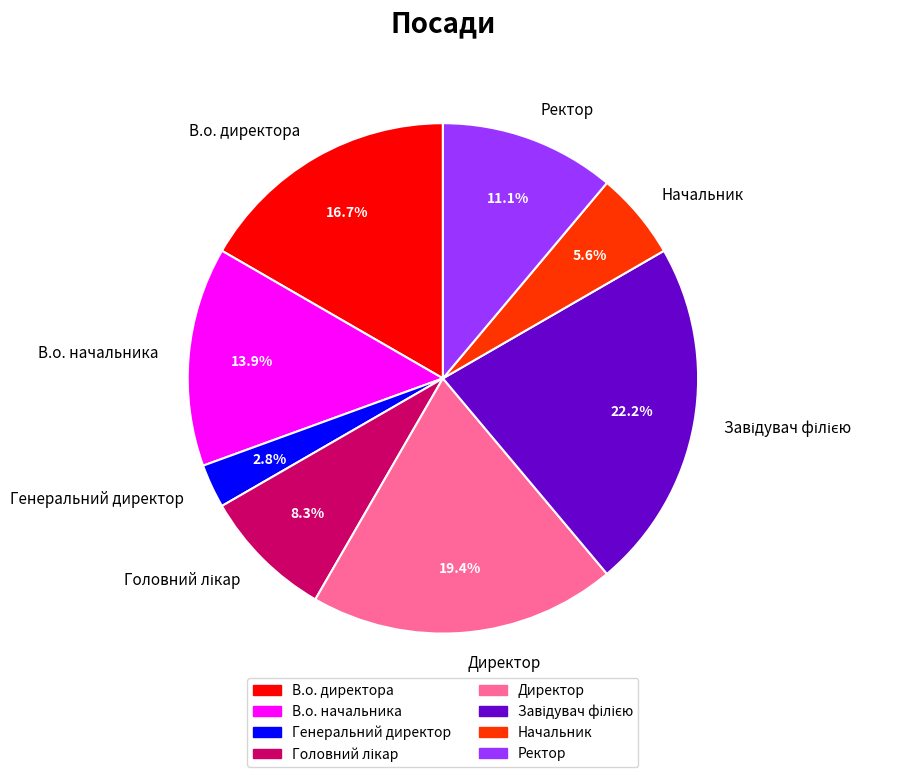

How much of the chart is everything except В.о. начальника?

86.1%